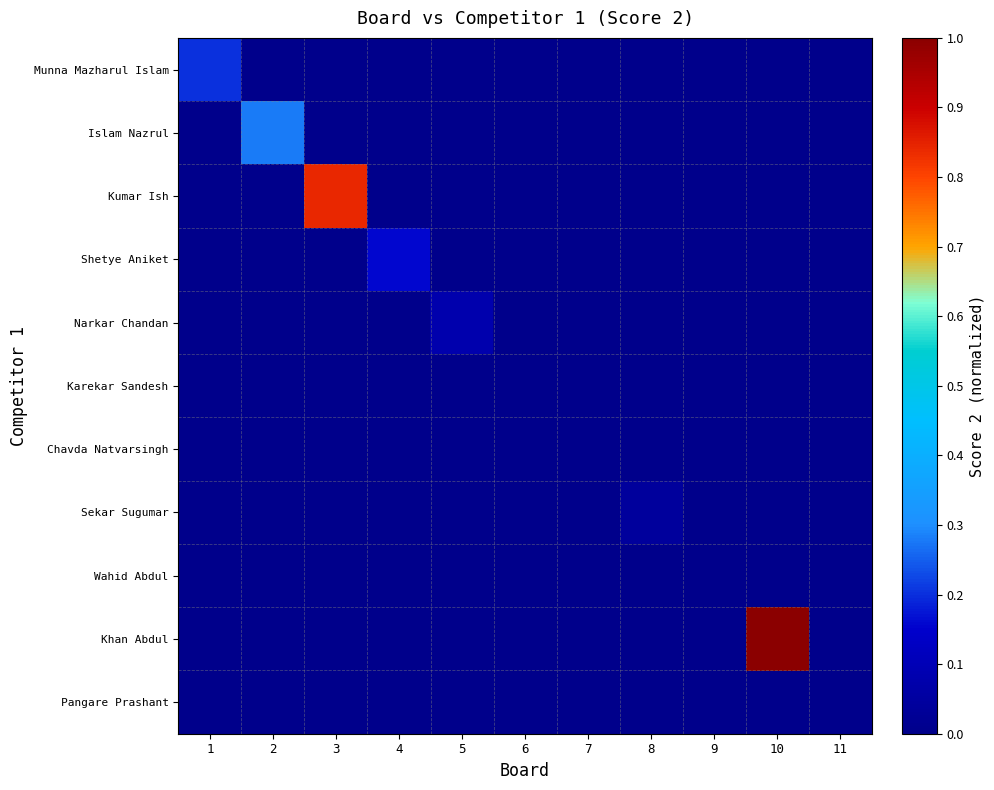

Between 10 and 3, which is larger?

10